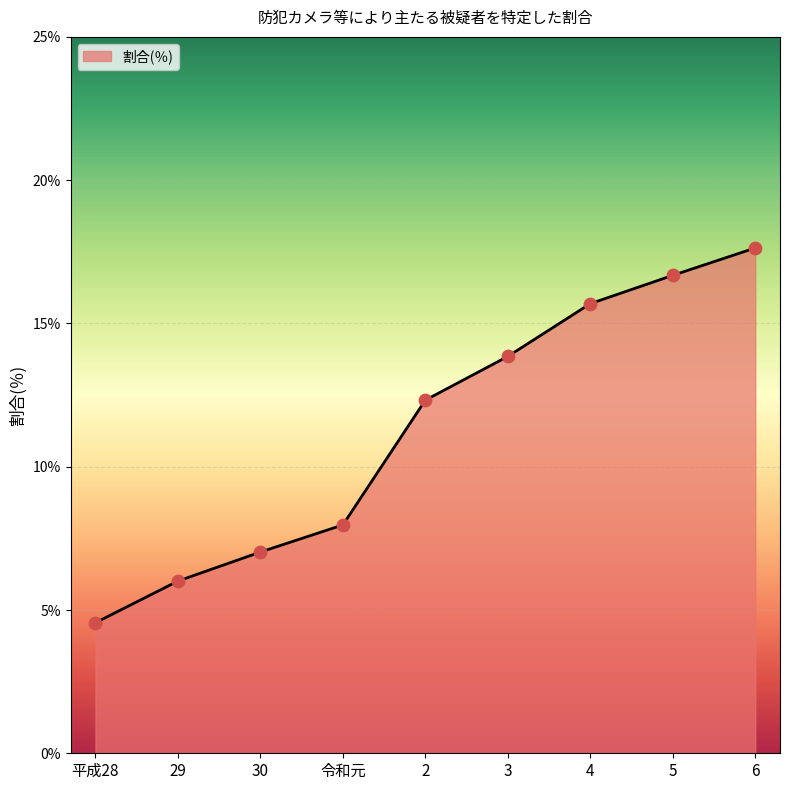

Approximately how many times larger is the value at 29 compared to 平成28?

1.3